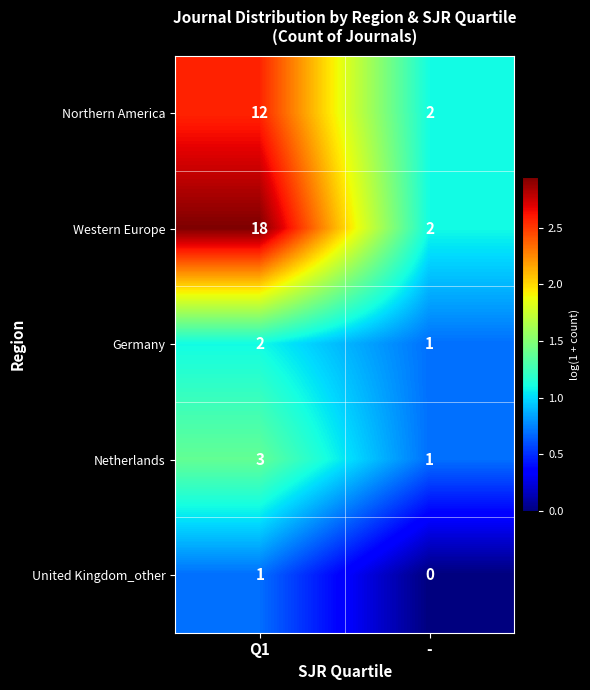

Reading left to right, what are all the values shown in this chart?

Northern America: 12	2
Western Europe: 18	2
Germany: 2	1
Netherlands: 3	1
United Kingdom_other: 1	0